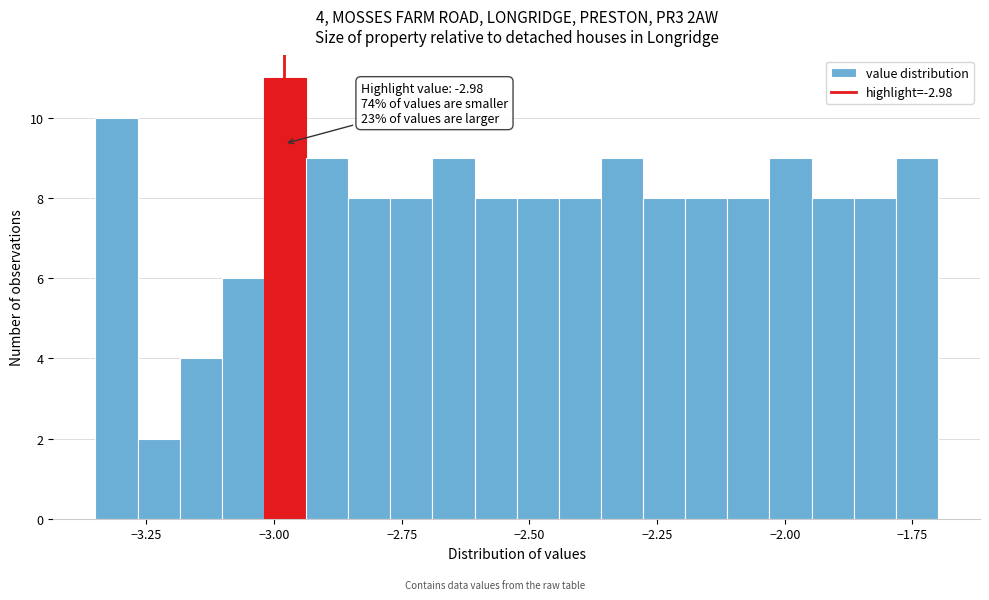

Around what value on the x-axis is the tallest bar? Give the approximate position of its centre, as read against the axis.

-3.00